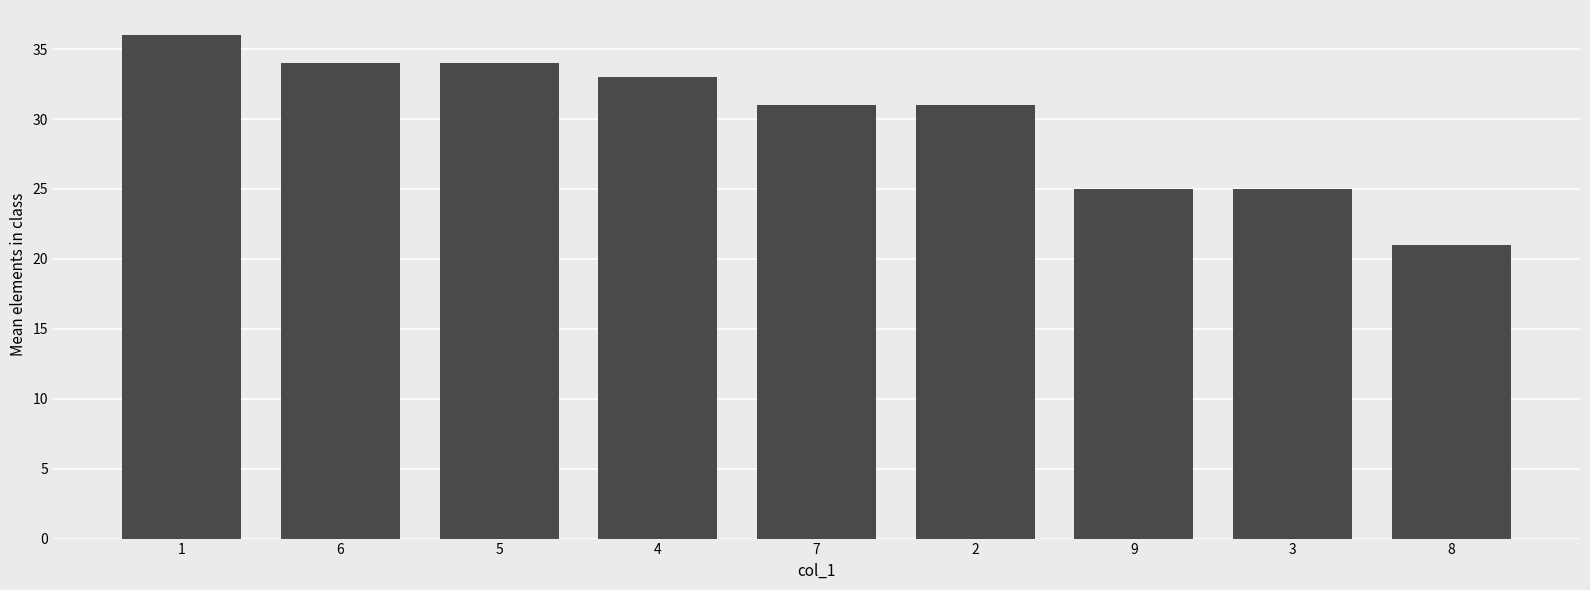

What is the change in value from 1 to 9?

-11